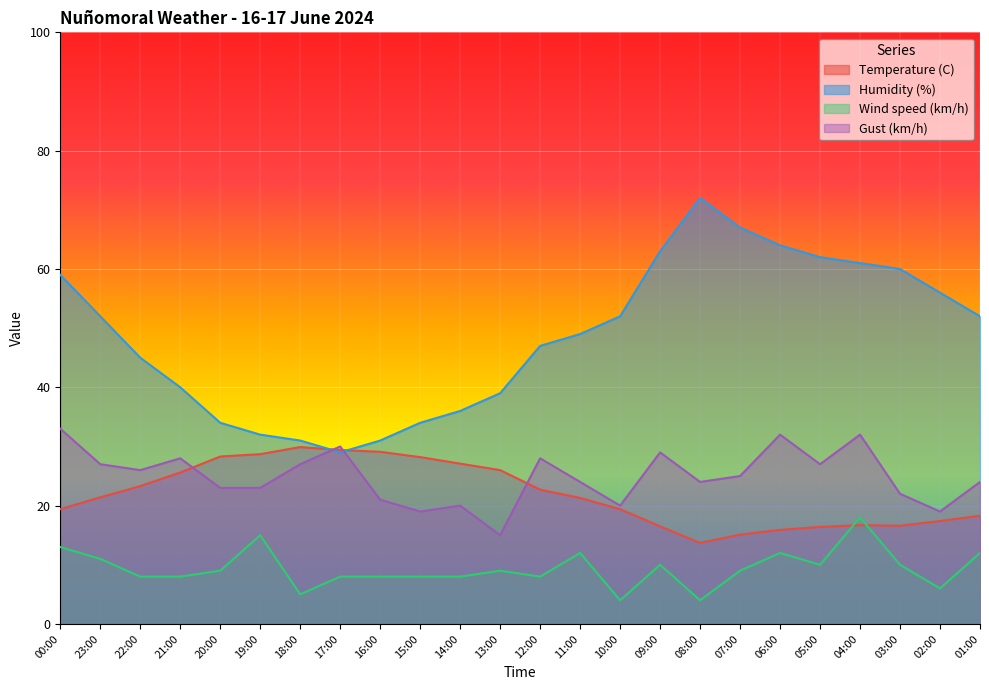

What is the minimum value for Wind speed (km/h)?

4.0